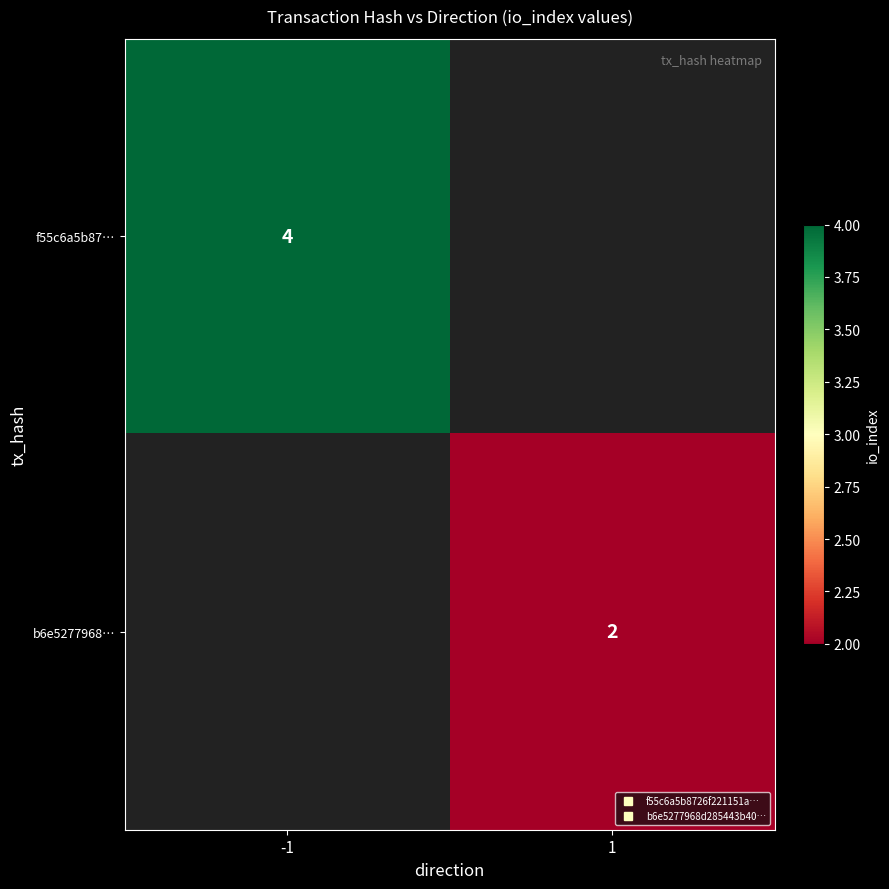

Which series has the widest spread of values?

f55c6a5b87…